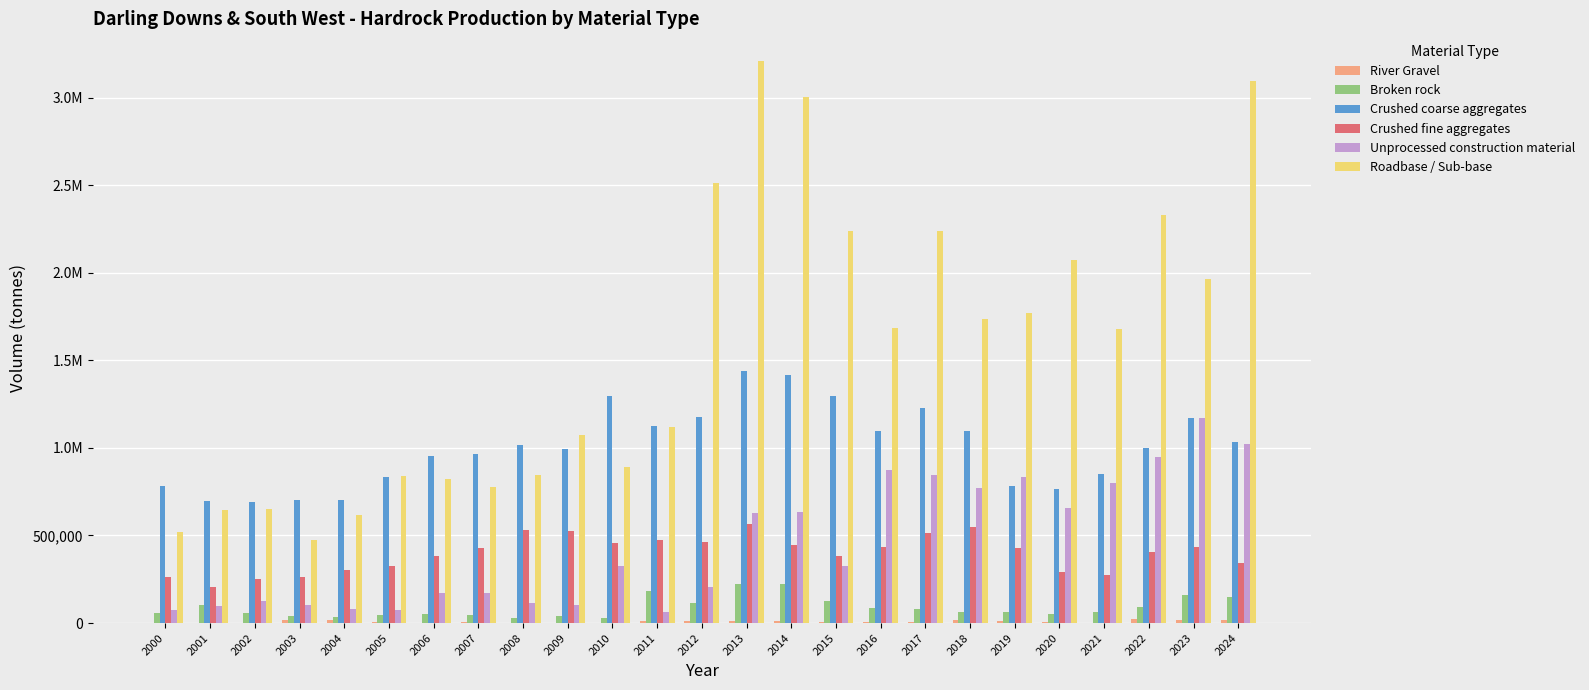

What is the sum of the Crushed coarse aggregates values at 2019 and 2006?

1735528